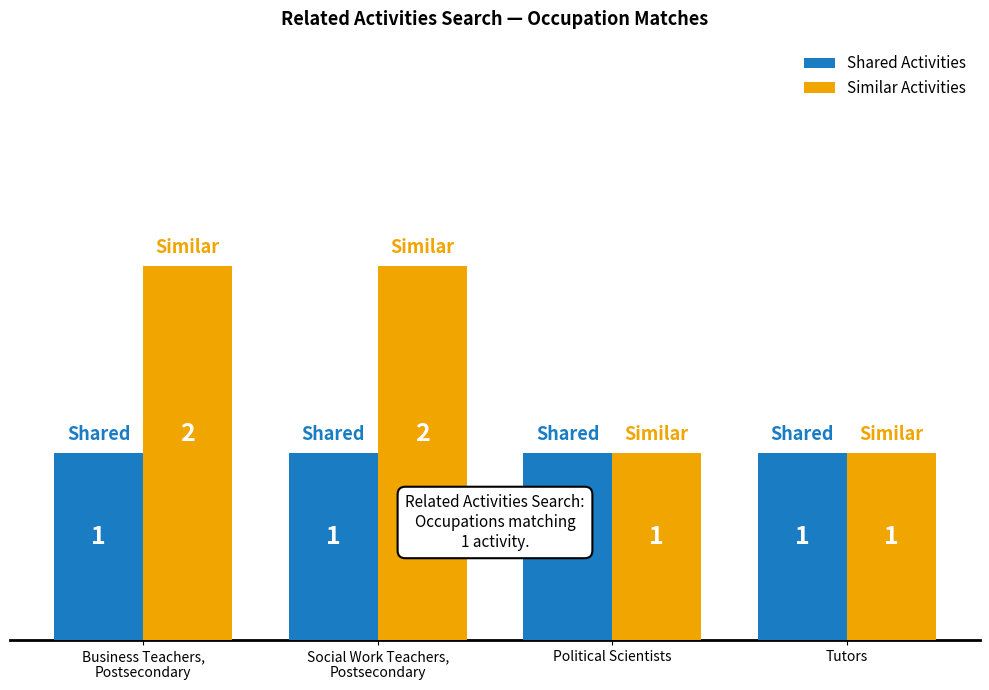

Are the bars grouped side by side (vs. stacked)?

Yes